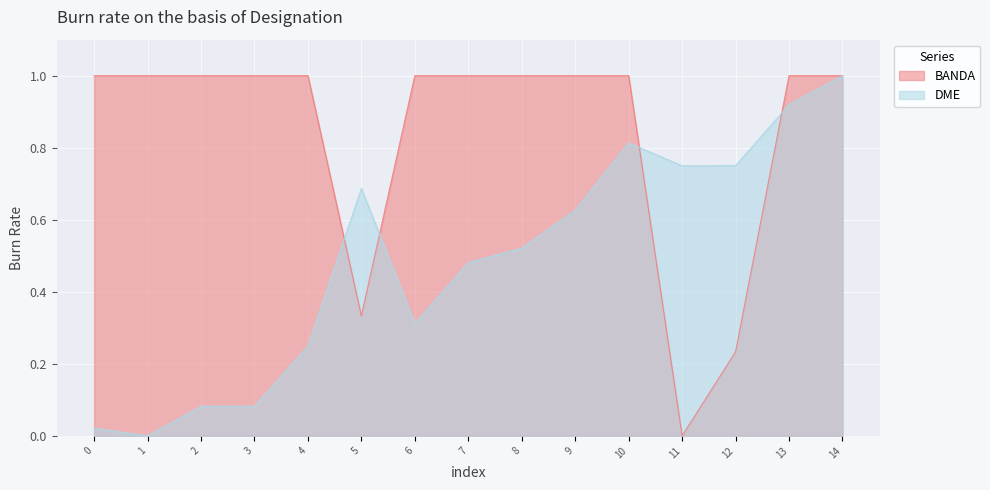

What is the difference between the maximum and minimum values in the DME series?

1.0